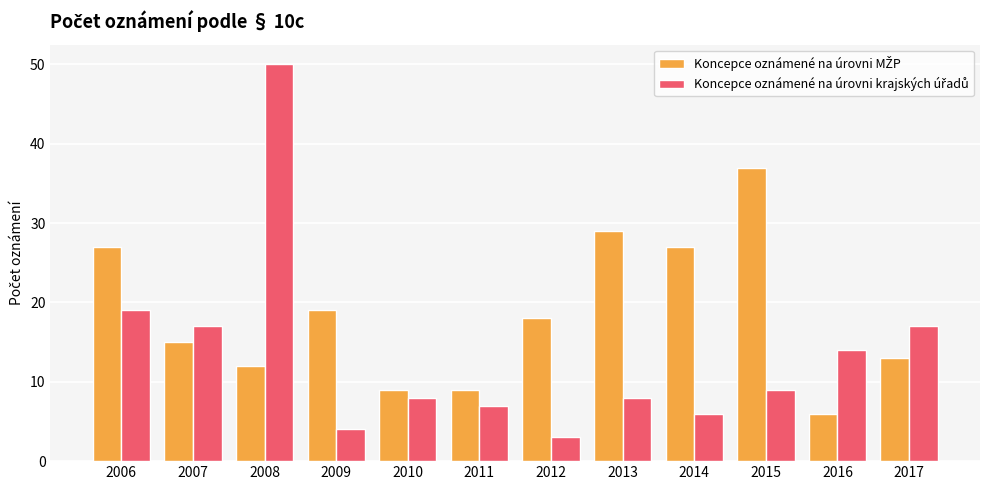

What is the total value across all series at 2013?

37